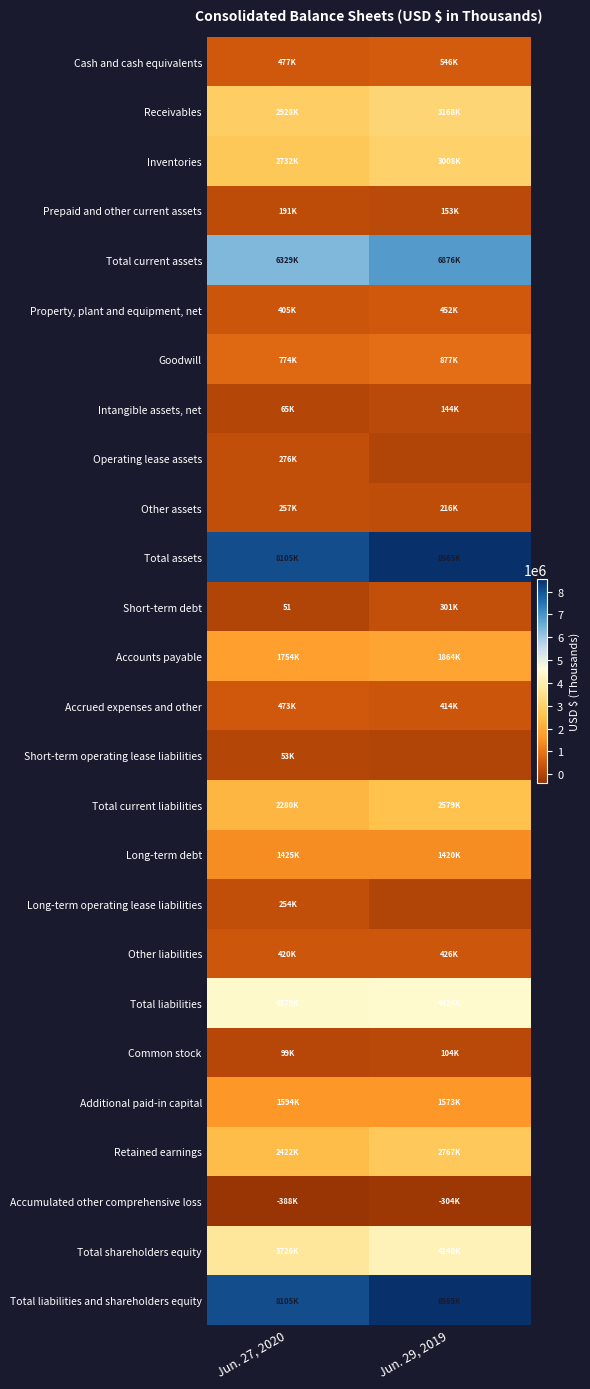

What is the spread (max minus min) of values at Jun. 29, 2019?

8868595